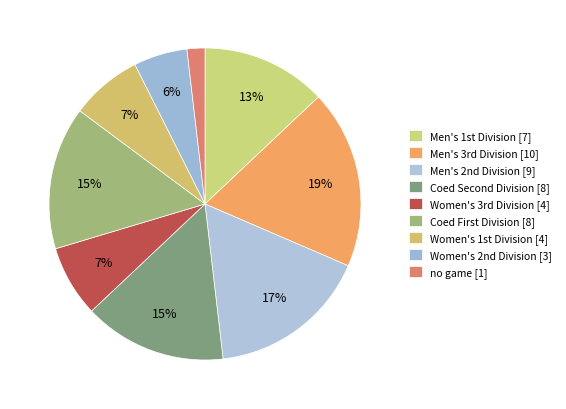

How many segments does this pie chart have?

9